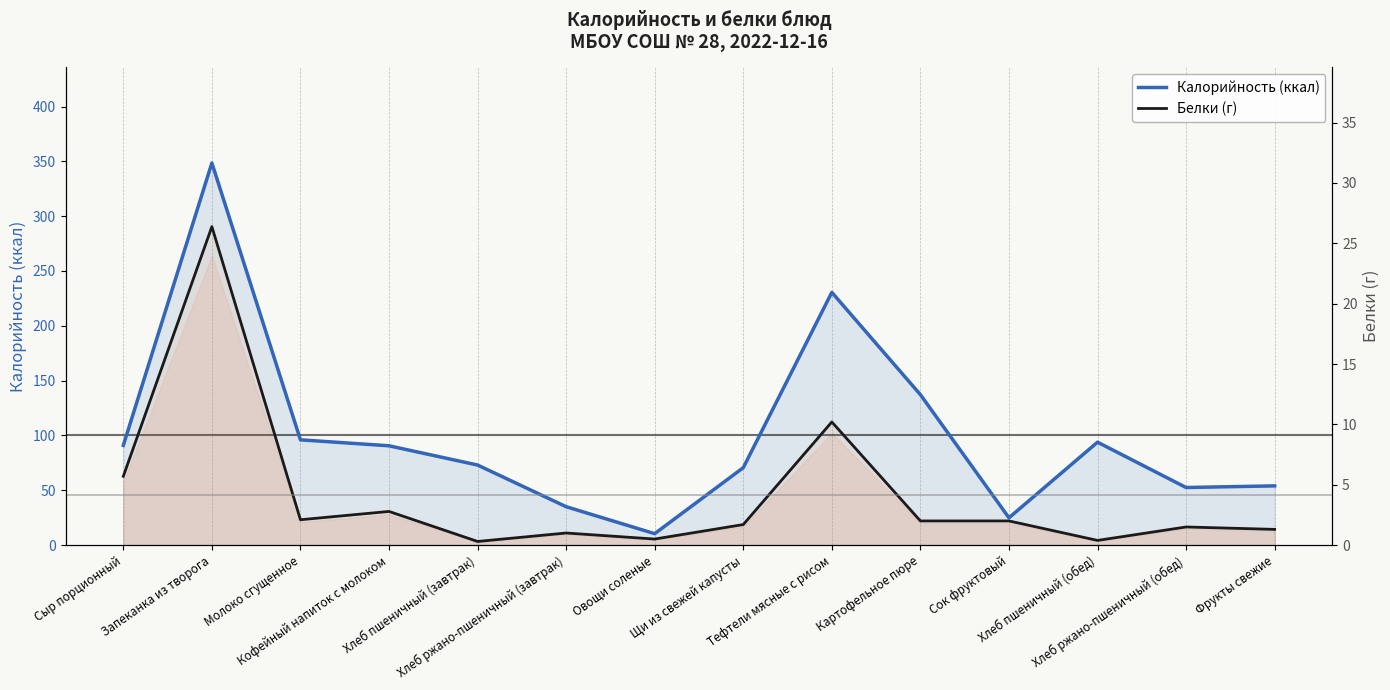

At which category does Белки (г) reach its first local valley?

Молоко сгущенное